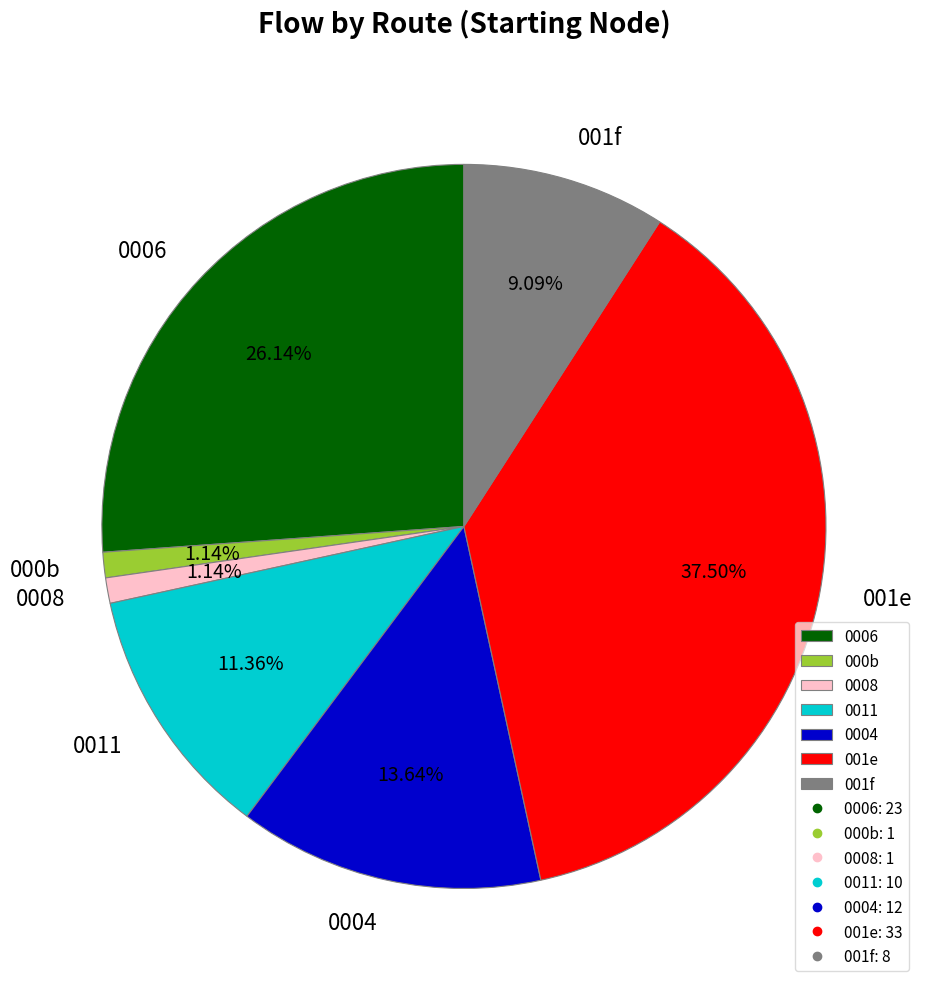

Which has a higher value, 000b or 001e?

001e